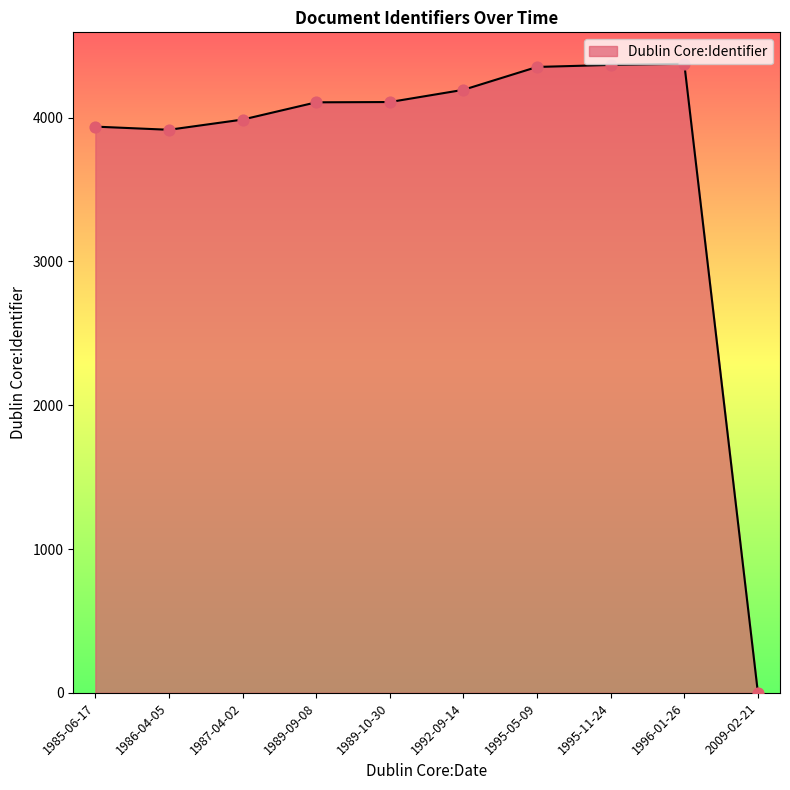

Between 1987-04-02 and 1995-11-24, which is larger?

1995-11-24